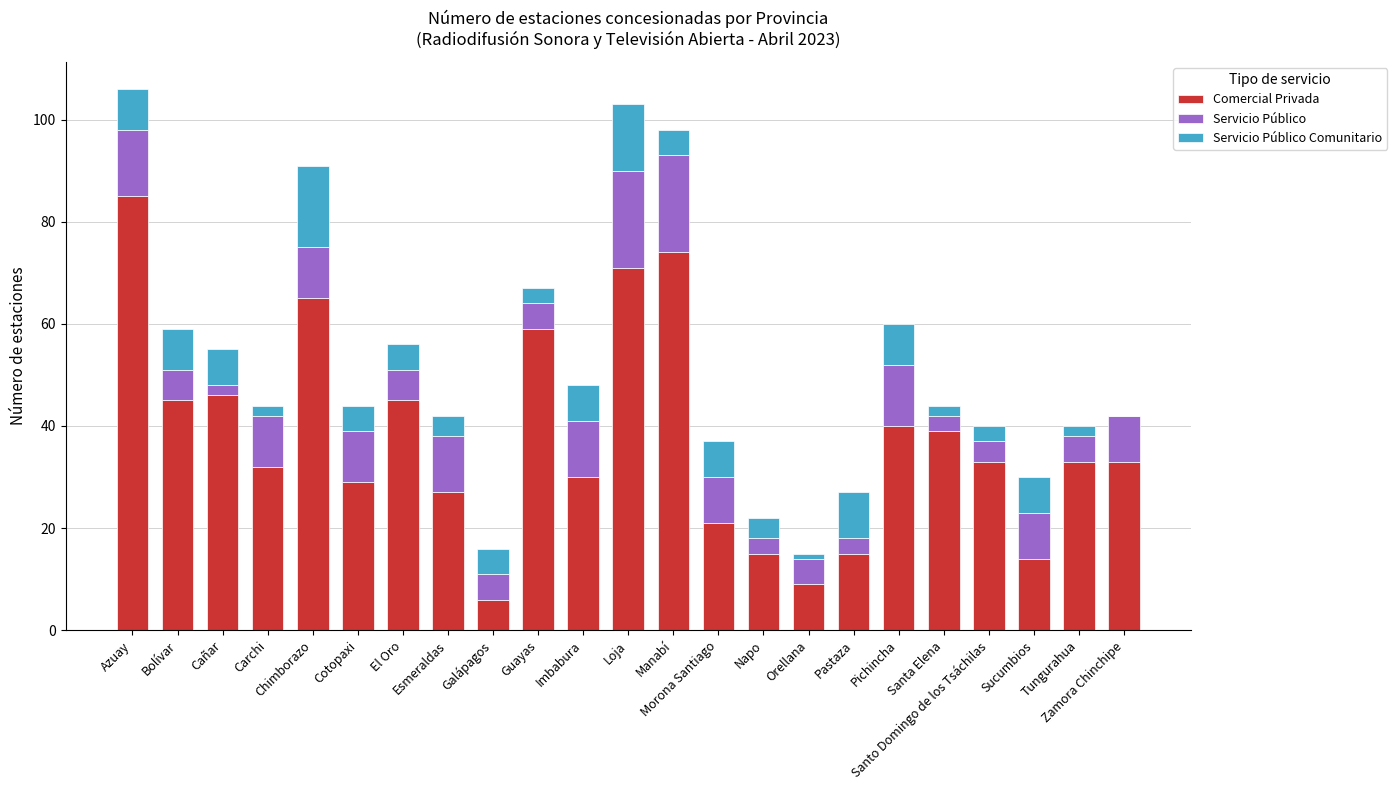

What is the maximum value for Comercial Privada?

85